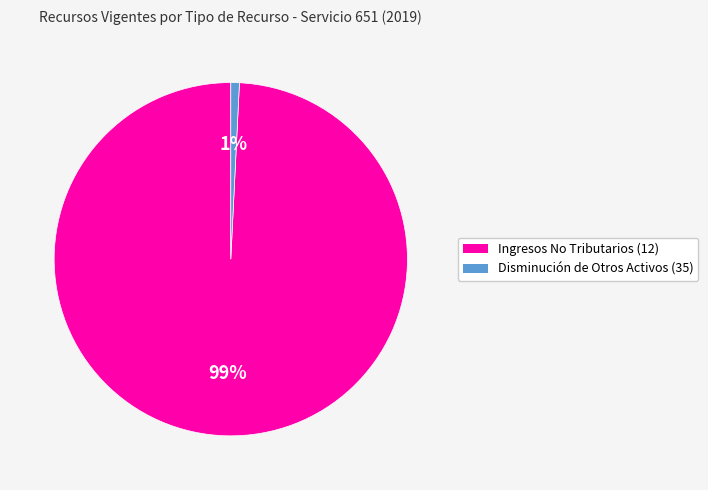

Rank the categories by value from lowest to highest.

Disminución de Otros Activos (35), Ingresos No Tributarios (12)